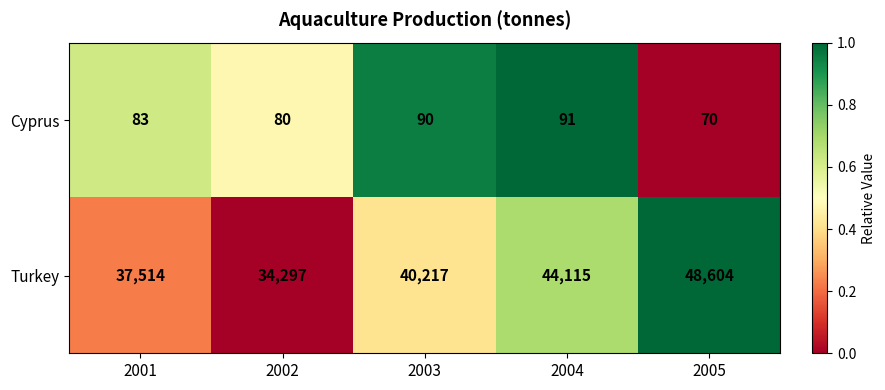

What is the greatest value displayed?

48604